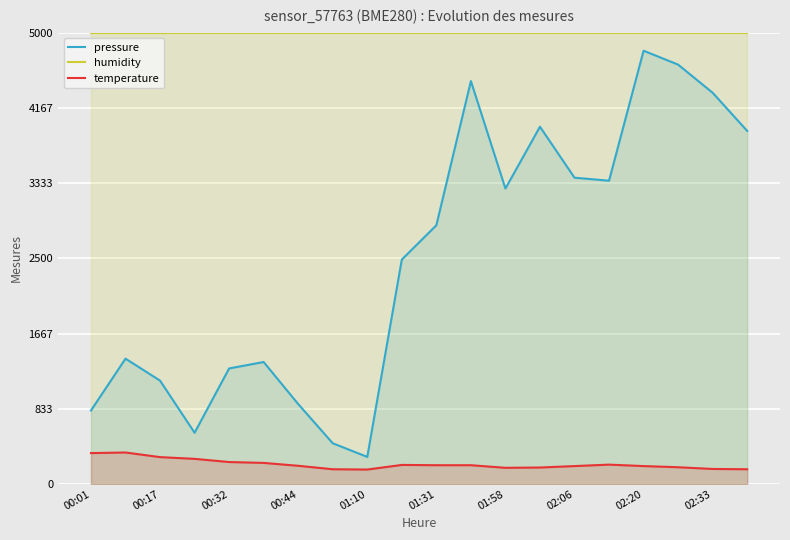

What is the highest value of the humidity series?

5000.0